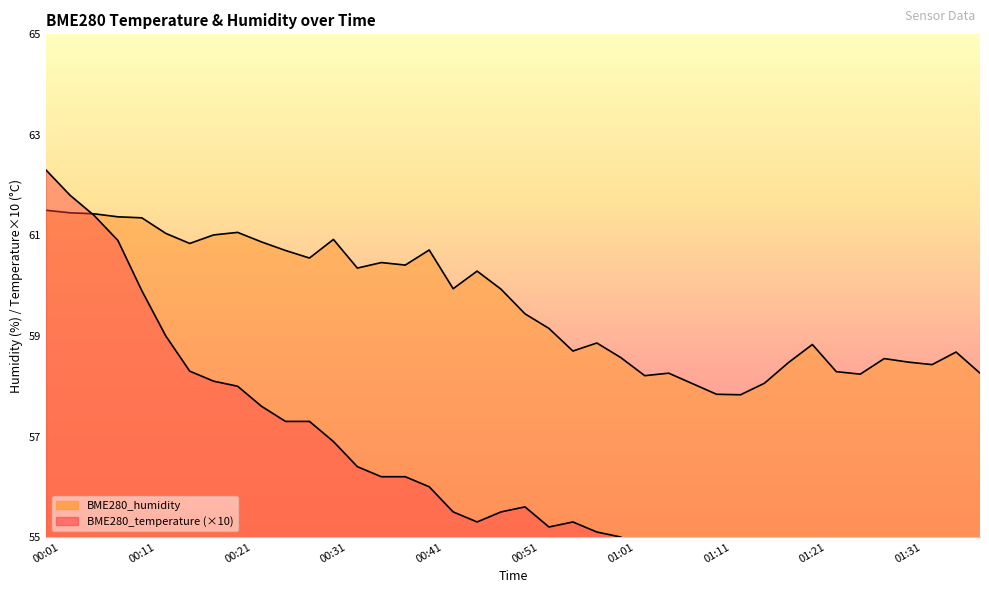

Does the chart have visible grid lines?

No